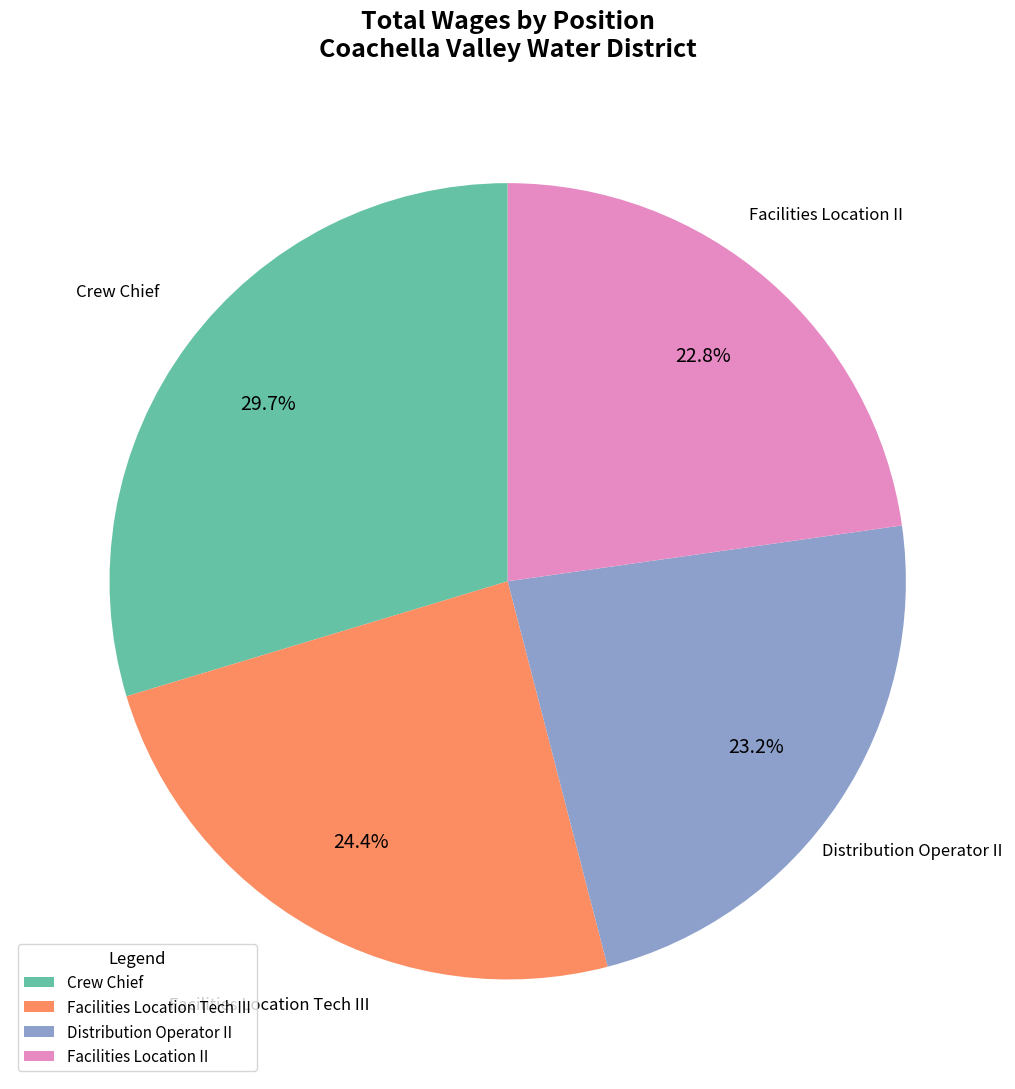

To the nearest percent, what is the difference between the Crew Chief and Distribution Operator II slice percentages?

6%